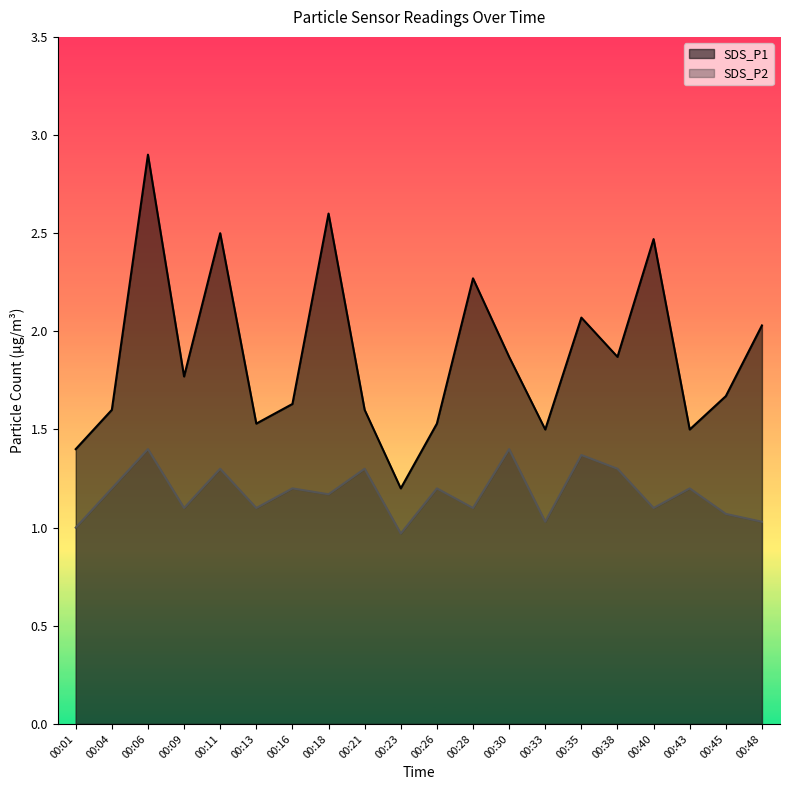

How many distinct data groups are displayed?

2